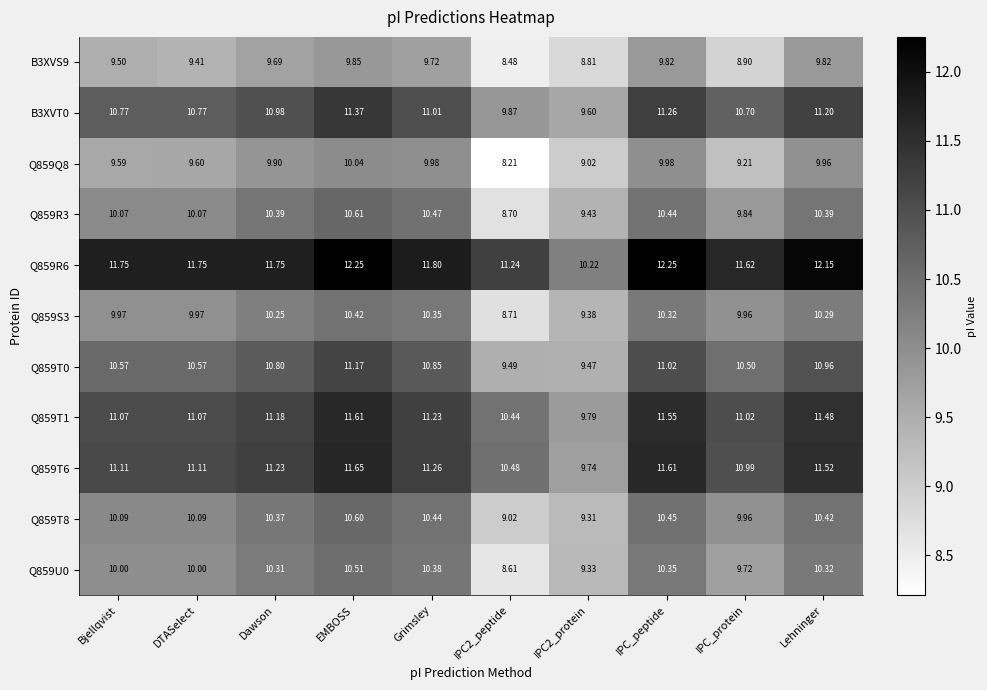

List the series in order of their peak value, highest first.

Q859R6, Q859T6, Q859T1, B3XVT0, Q859T0, Q859R3, Q859T8, Q859U0, Q859S3, Q859Q8, B3XVS9